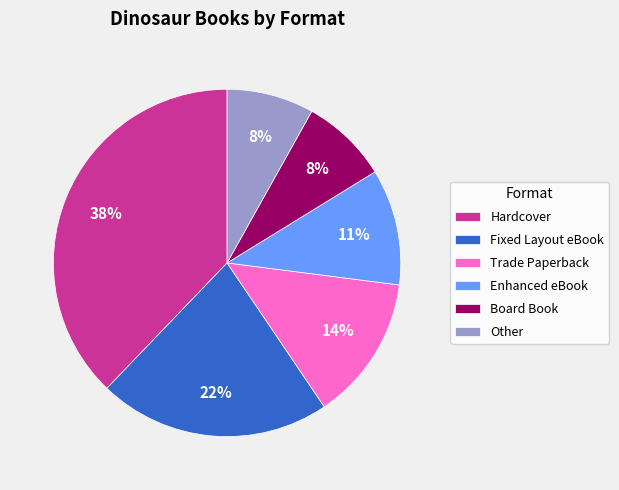

Is Other the majority of the pie?

No